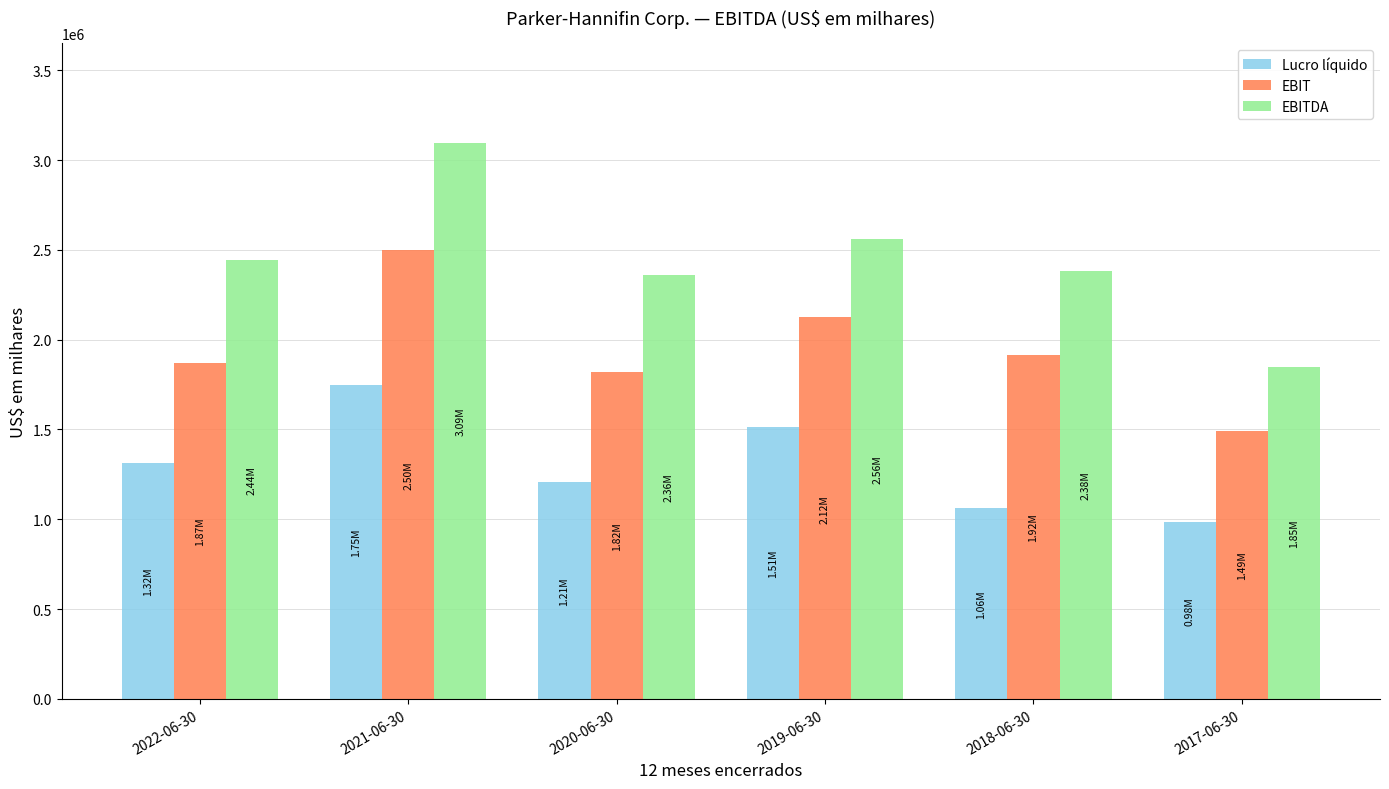

What is the total value across all series at 2018-06-30?

5359186